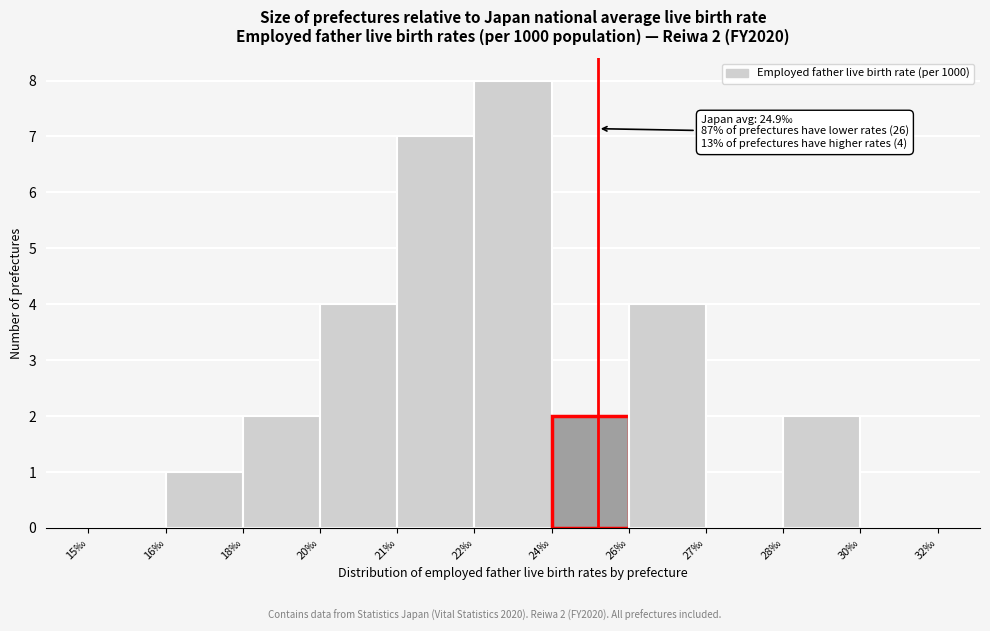

Reading left to right, extract all data points from this chart.

15‰=0	16‰=1	18‰=2	20‰=4	21‰=7	22‰=8	24‰=2	26‰=4	27‰=0	28‰=2	30‰=0